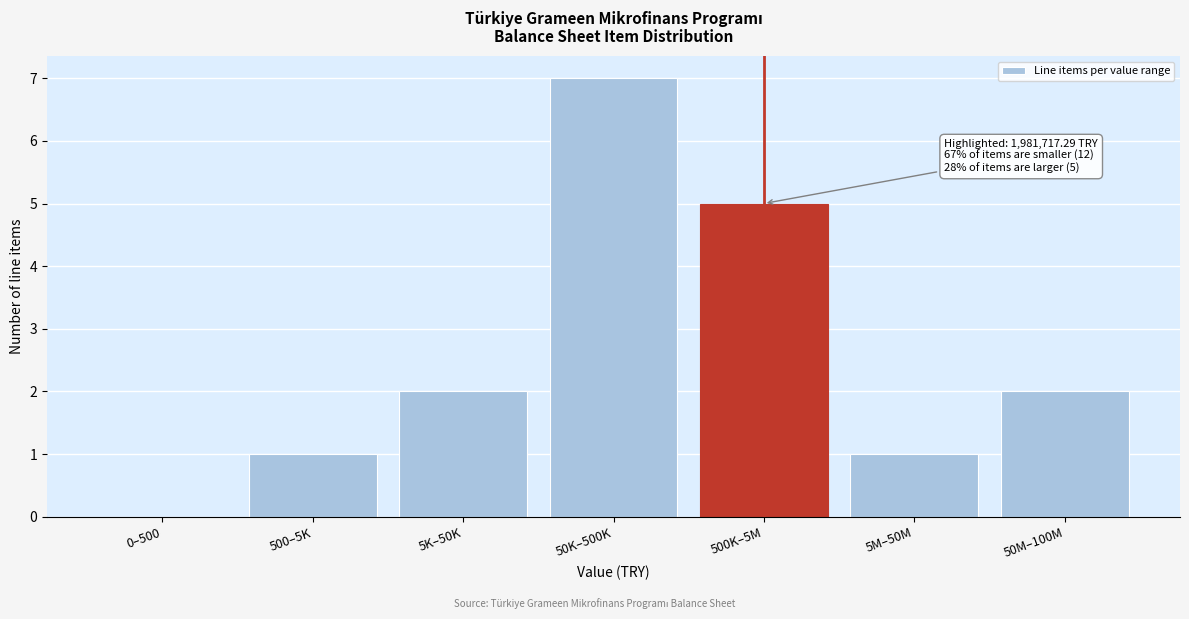

Reading left to right, extract all data points from this chart.

0–500=0	500–5K=1	5K–50K=2	50K–500K=7	500K–5M=5	5M–50M=1	50M–100M=2